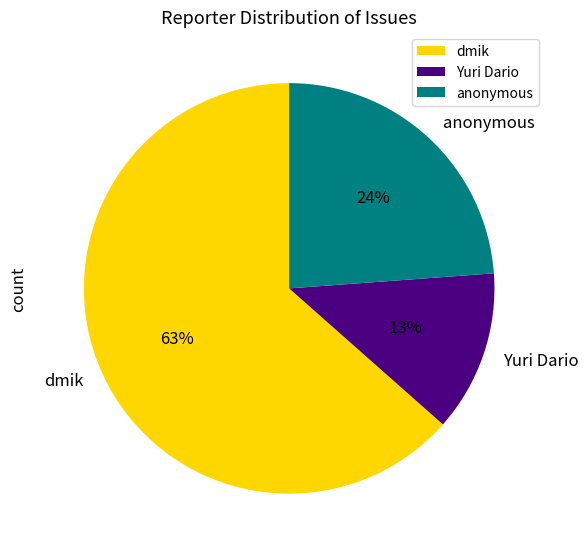

How many slices are in this pie chart?

3